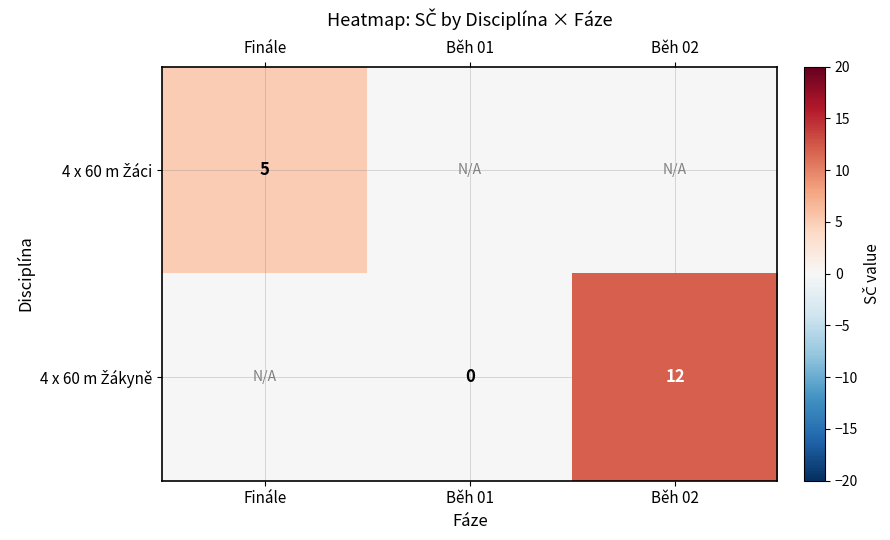

Which series has the largest range (max minus min)?

4 x 60 m Žákyně